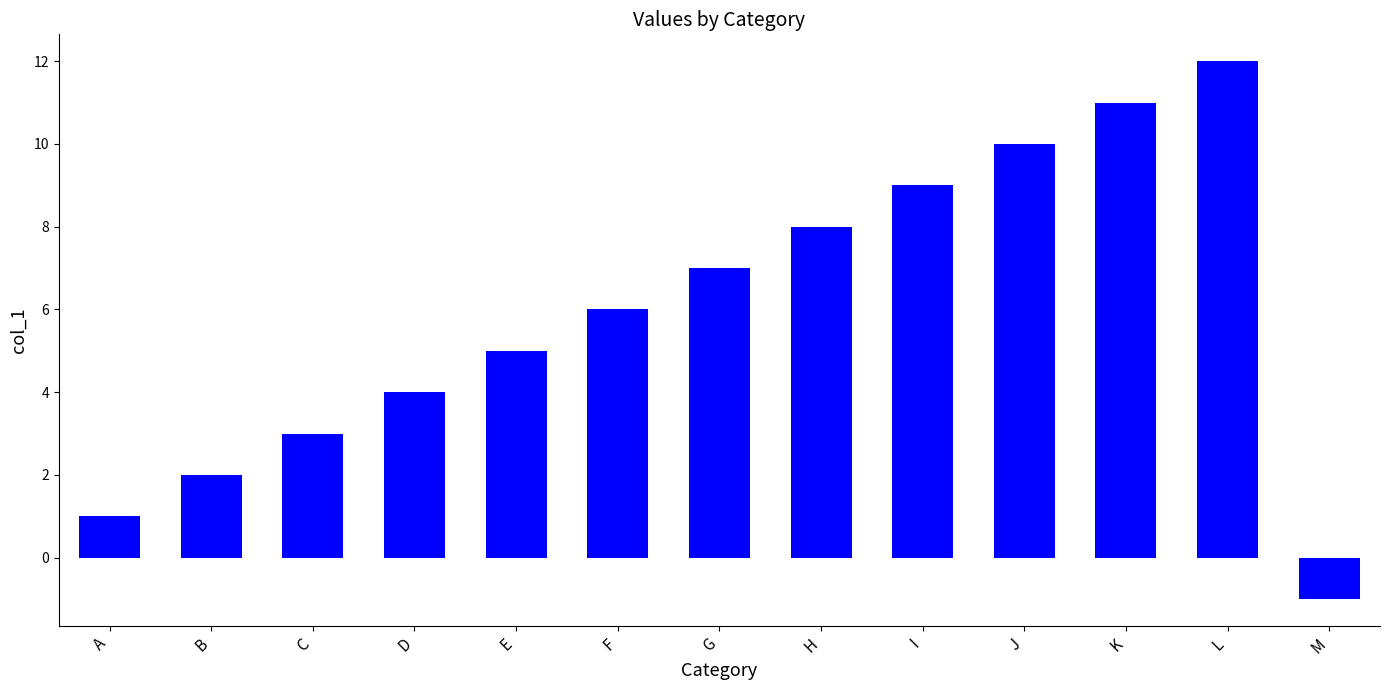

What is the sum of all values?

77